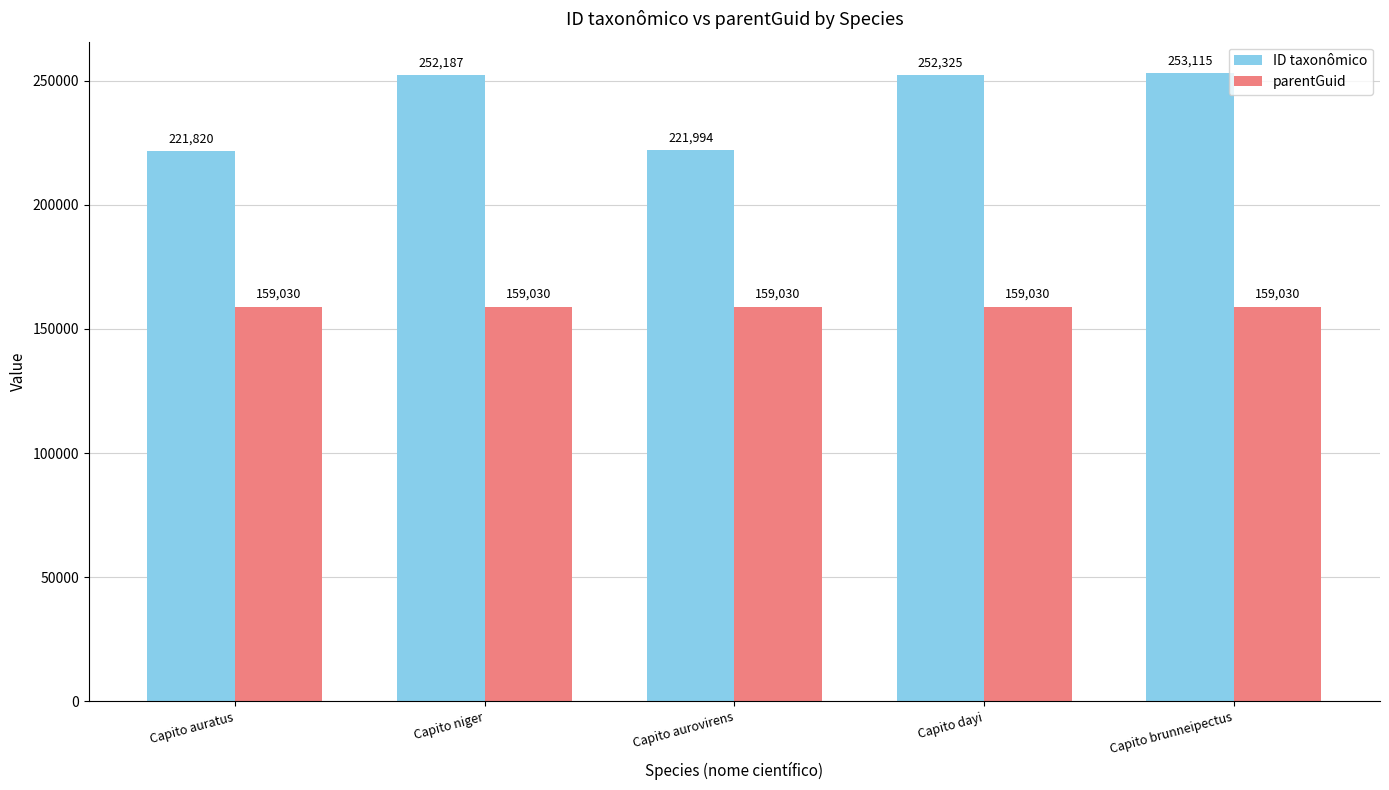

What is the label of the 3rd bar from the left?

Capito aurovirens